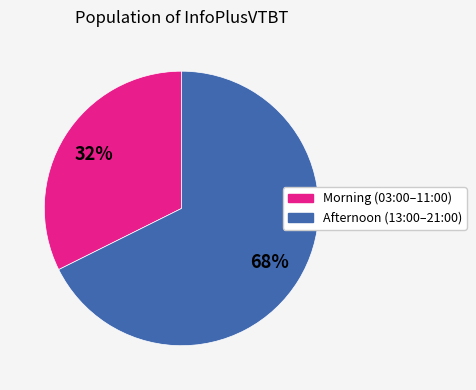

Does any single category account for the majority?

Yes